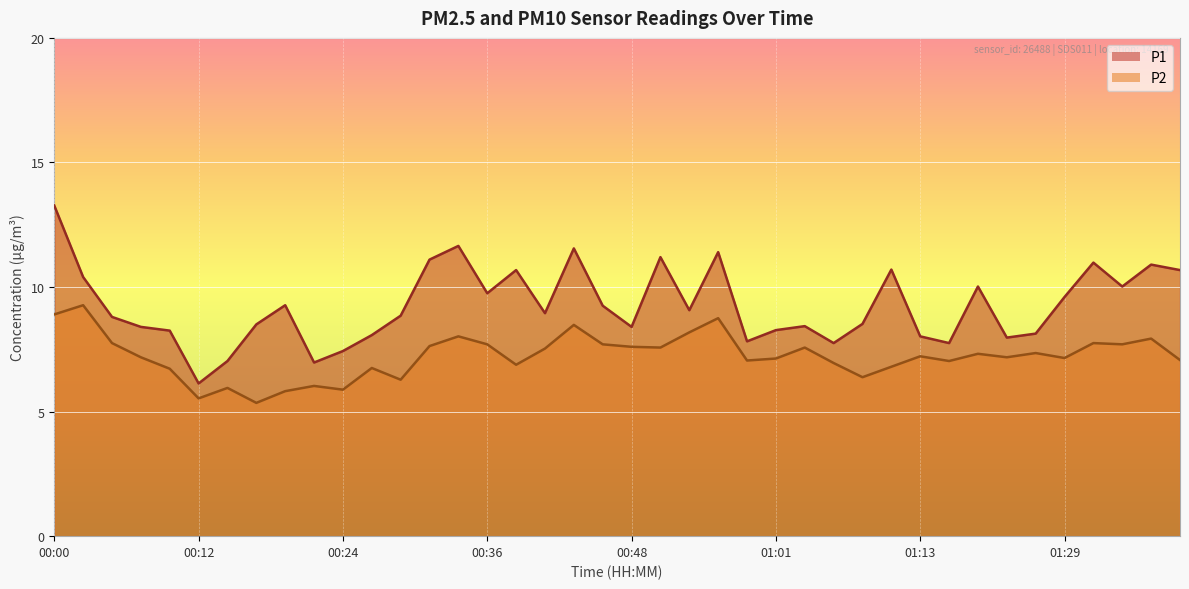

What is the difference between the highest and lowest values at 01:03?

0.9